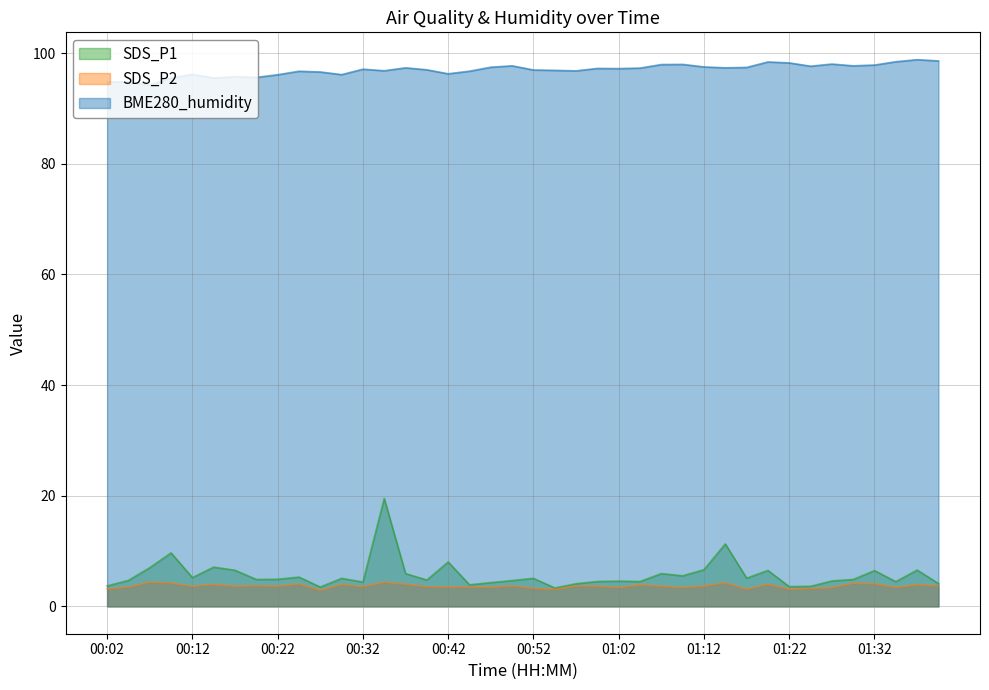

Read the SDS_P1 value at 01:07.

5.9